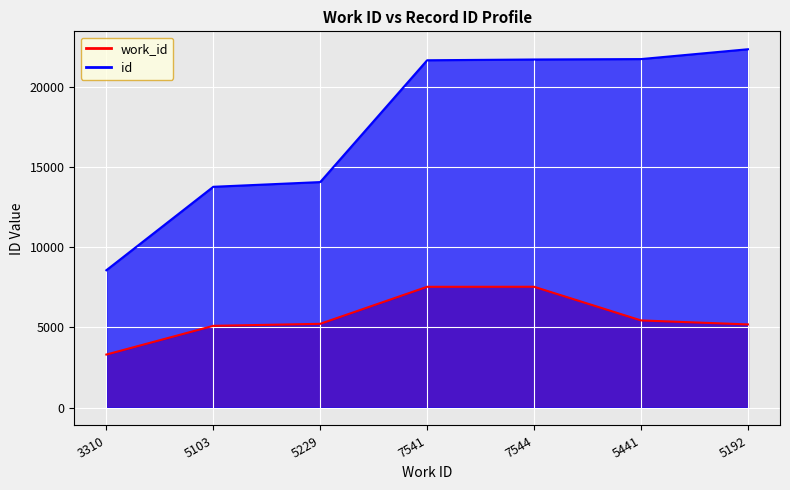

In work_id, how many points are higher than both neighbors (excluding endpoints)?

1